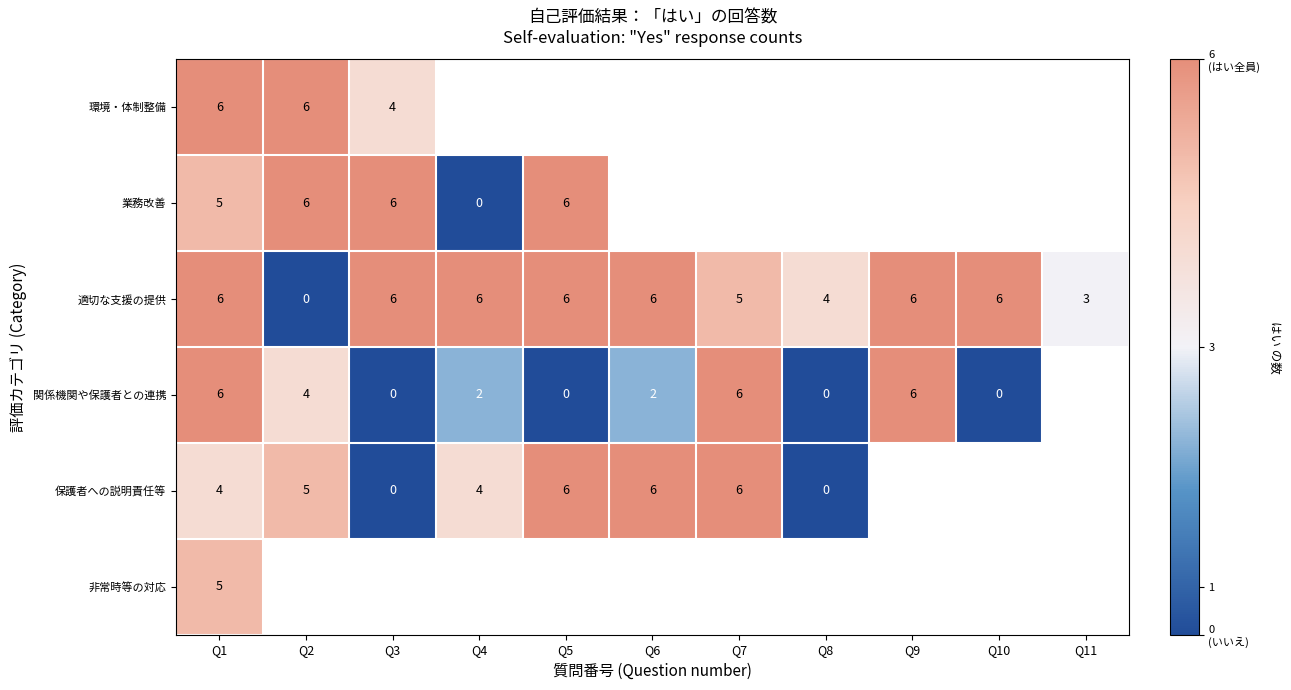

The value of 適切な支援の提供 at Q8 is 2. True or false?

False